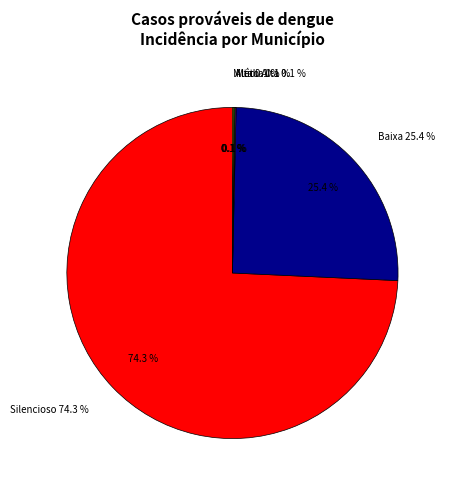

What percentage is NOT represented by Média?

99.9%